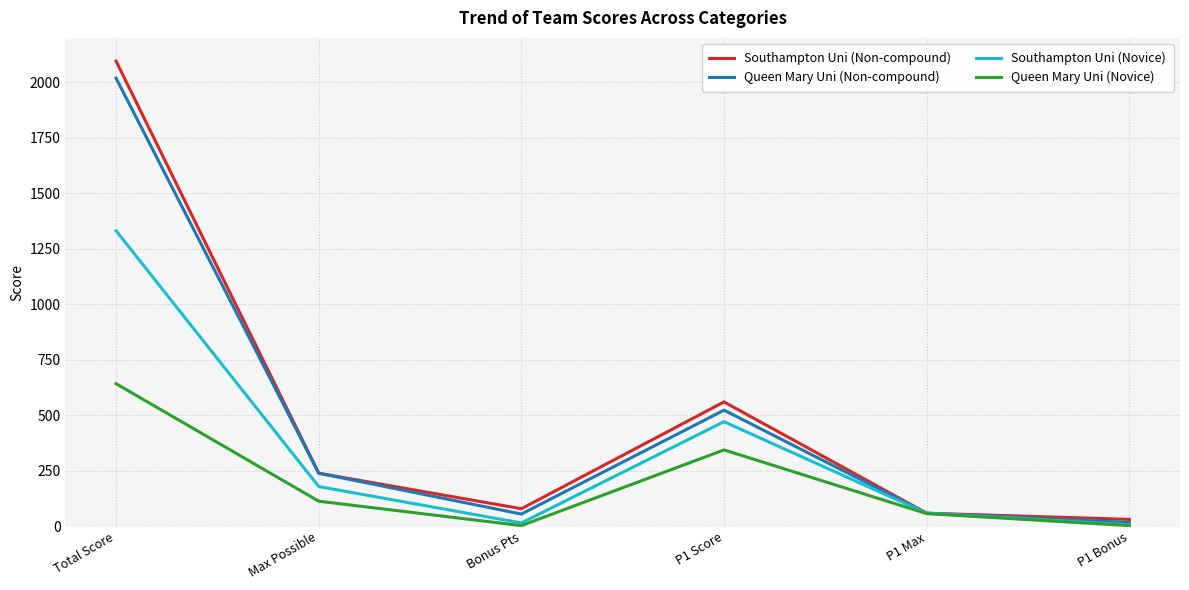

Rank the series at Total Score from lowest to highest value.

Queen Mary Uni (Novice), Southampton Uni (Novice), Queen Mary Uni (Non-compound), Southampton Uni (Non-compound)